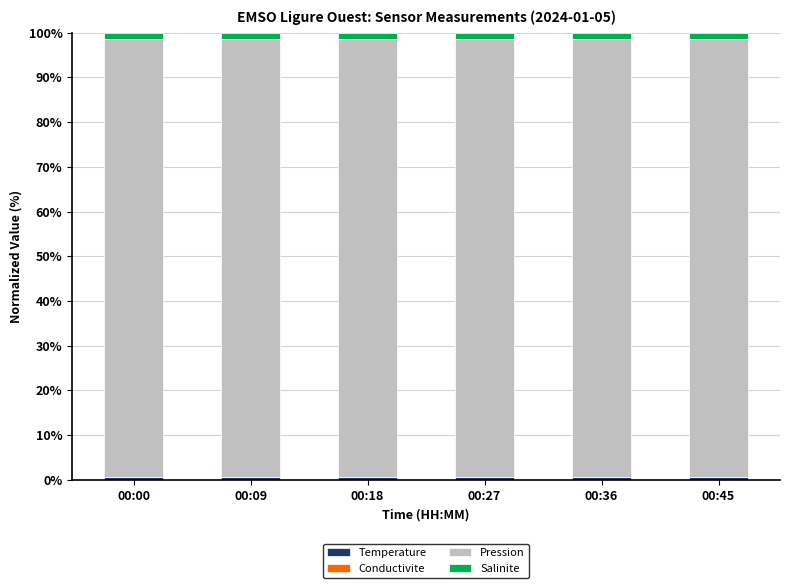

Between 00:36 and 00:09, which is larger?

00:09